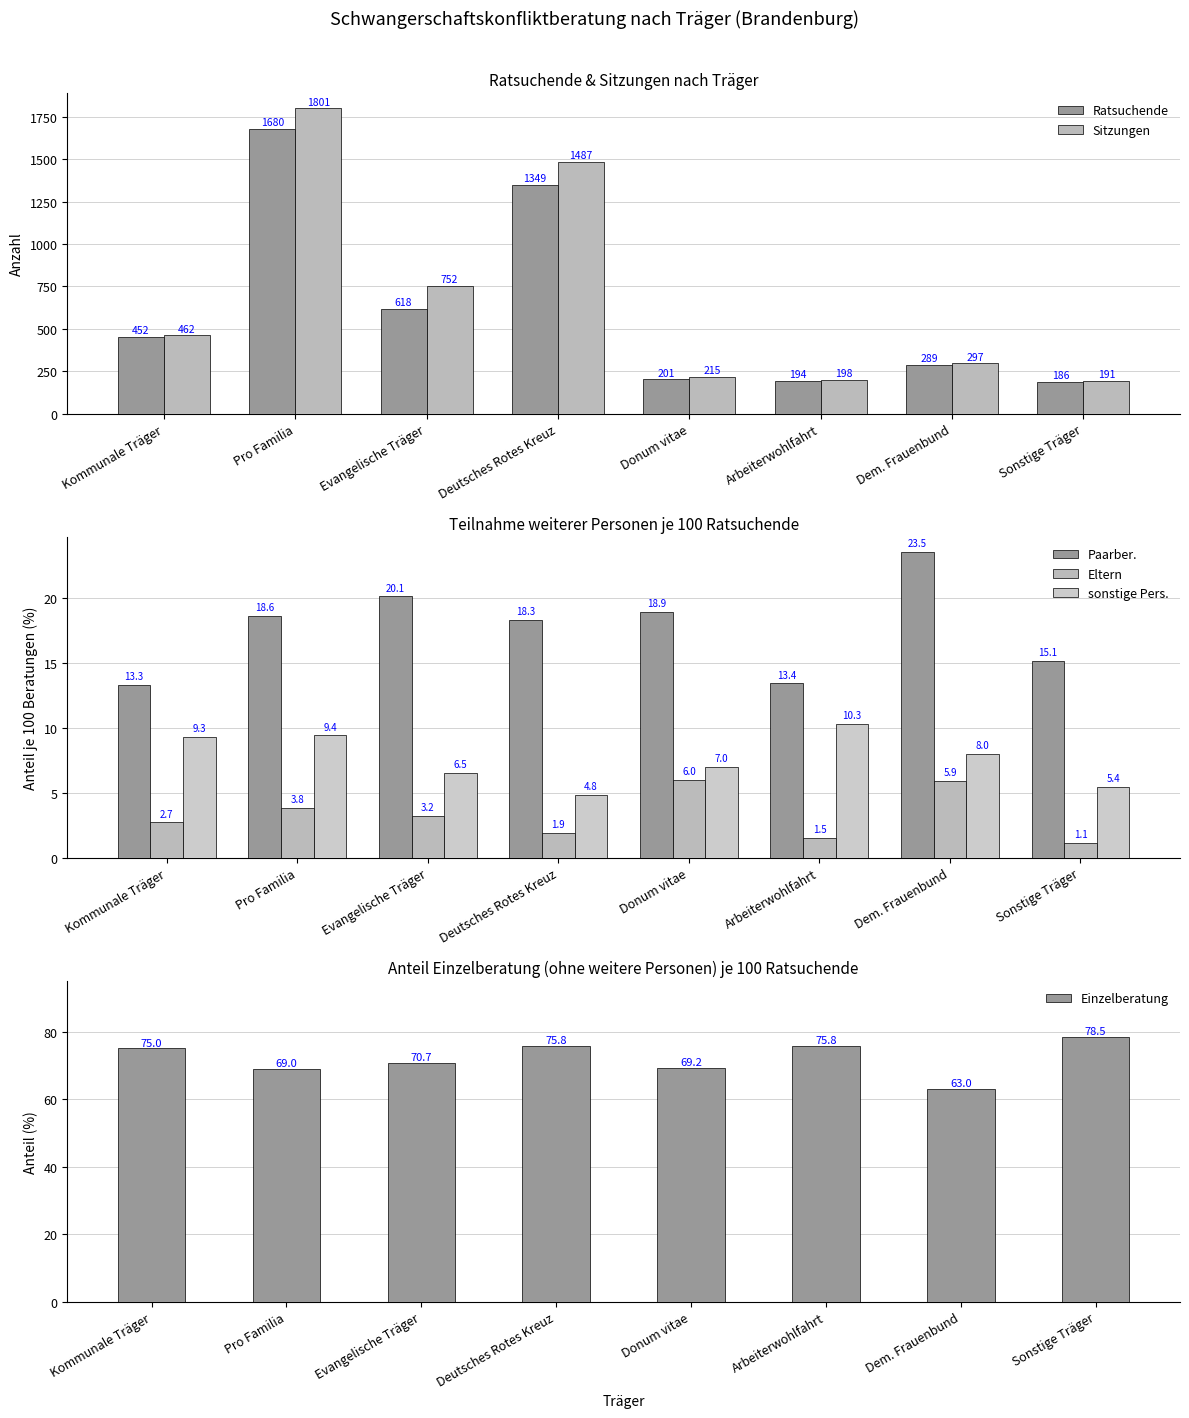

Between Evangelische Träger and Arbeiterwohlfahrt, which series saw the biggest shift?

Sitzungen